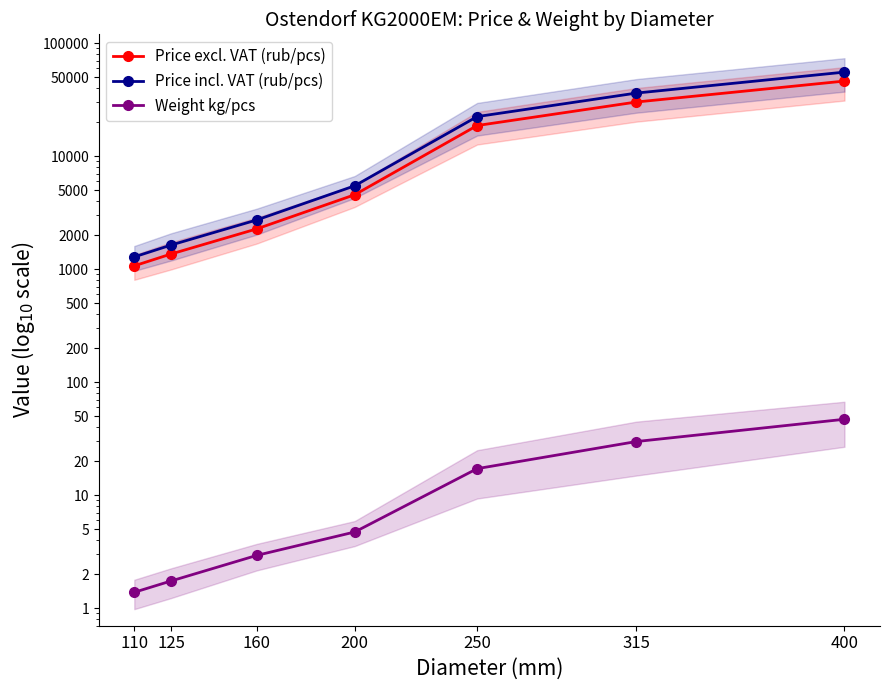

Reading left to right, transcribe all the data shown in this chart.

Price excl. VAT (rub/pcs): 110=1072.1	125=1364.7	160=2276.2	200=4564.9	250=18703.9	315=30208.2	400=46304.0
Price incl. VAT (rub/pcs): 110=1286.5	125=1637.6	160=2731.5	200=5477.9	250=22444.7	315=36249.8	400=55564.8
Weight kg/pcs: 110=1.4	125=1.7	160=2.9	200=4.7	250=17.2	315=29.9	400=47.0